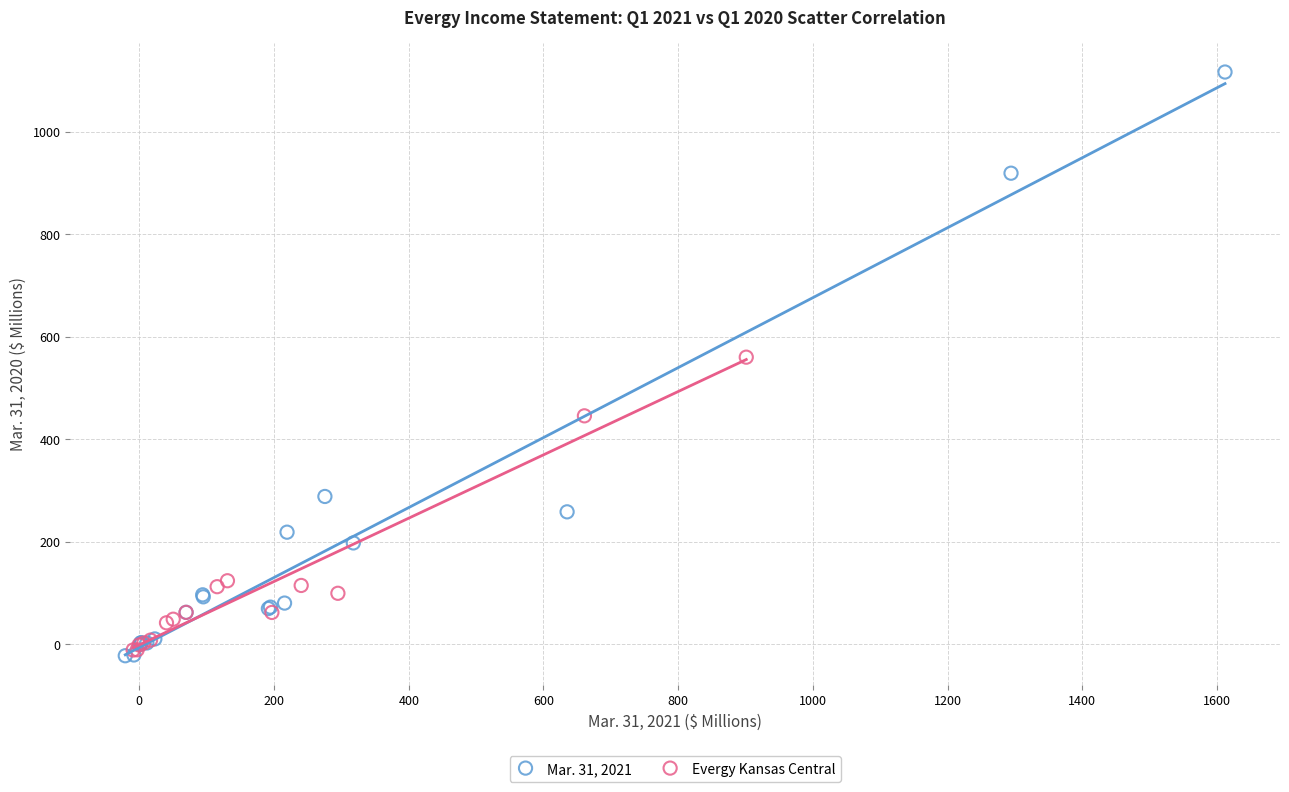

Which series reaches the maximum Y coordinate?

Mar. 31, 2021